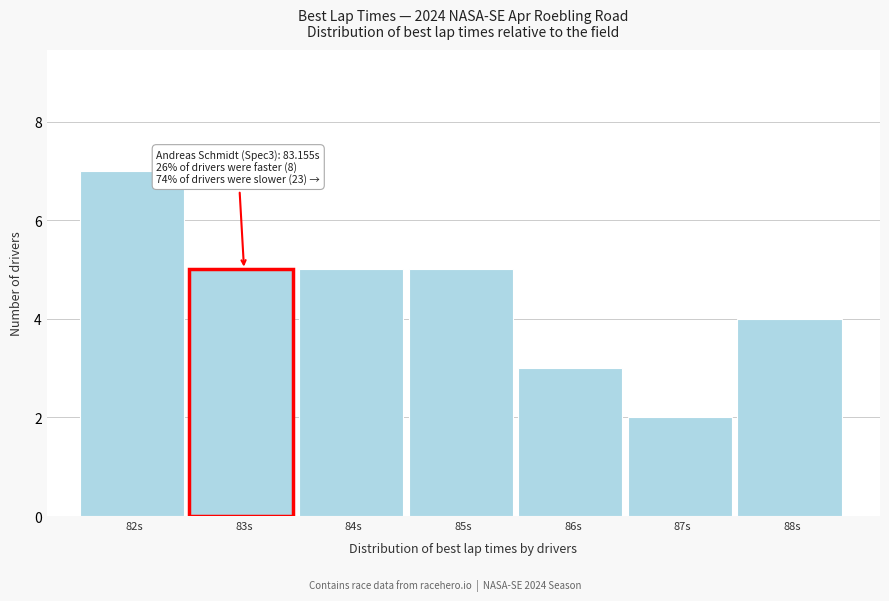

Reading left to right, what are all the values shown in this chart?

7	5	5	5	3	2	4